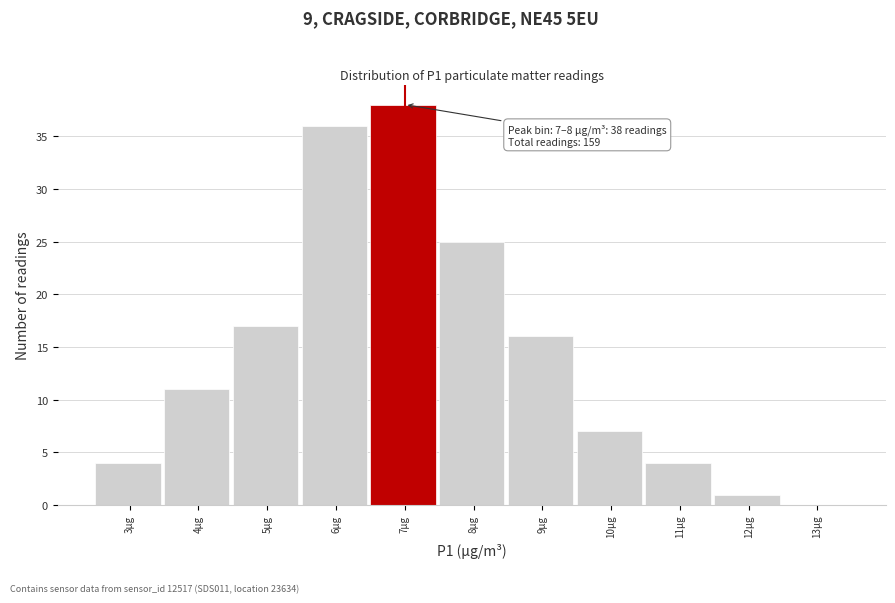

Reading left to right, what are all the values shown in this chart?

3µg=4	4µg=11	5µg=17	6µg=36	7µg=38	8µg=25	9µg=16	10µg=7	11µg=4	12µg=1	13µg=0